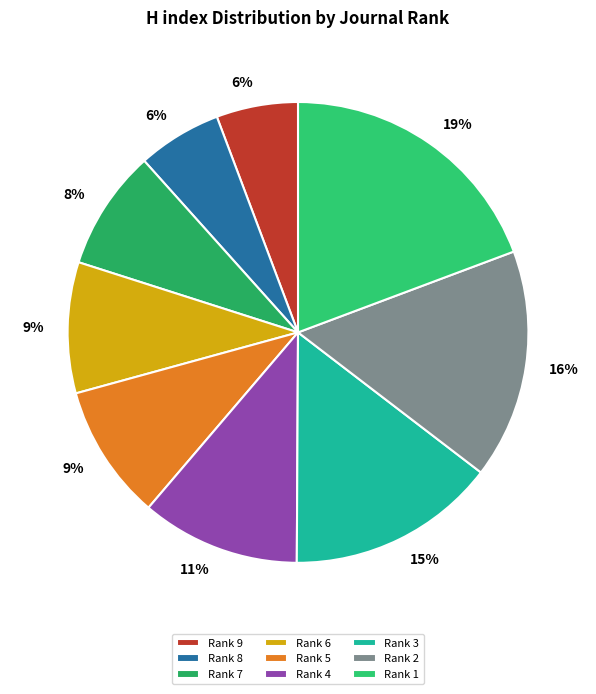

Is there a majority slice in this chart?

No